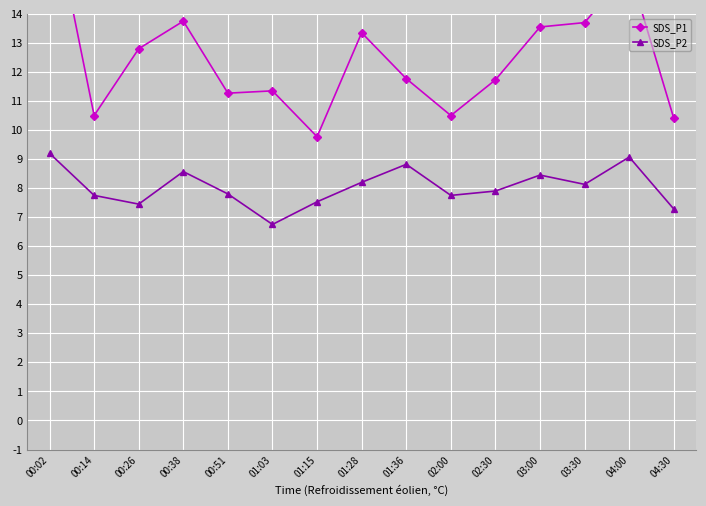

Rank the series by their average value, from lowest to highest.

SDS_P2, SDS_P1